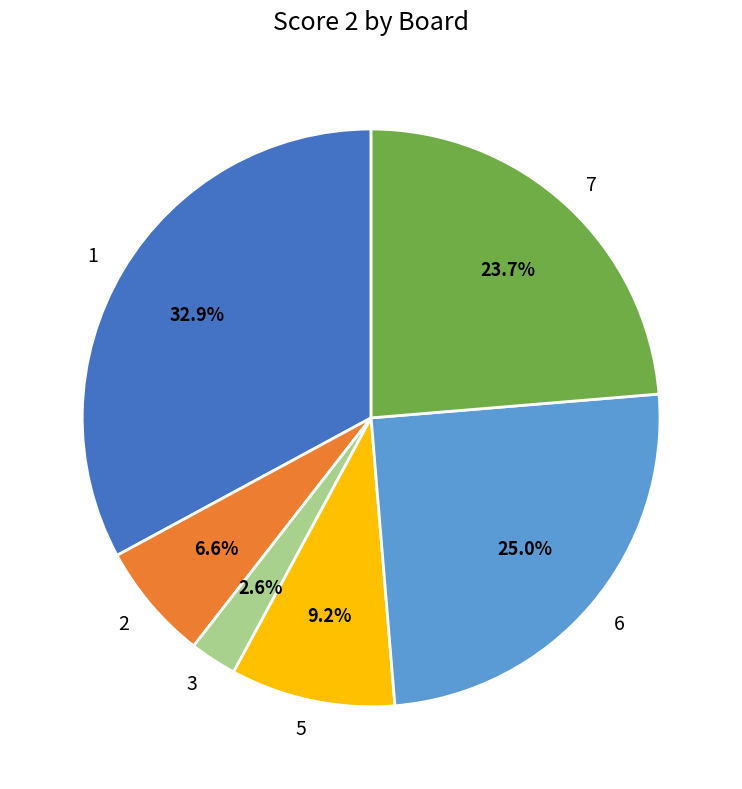

Which slice is the largest?

1